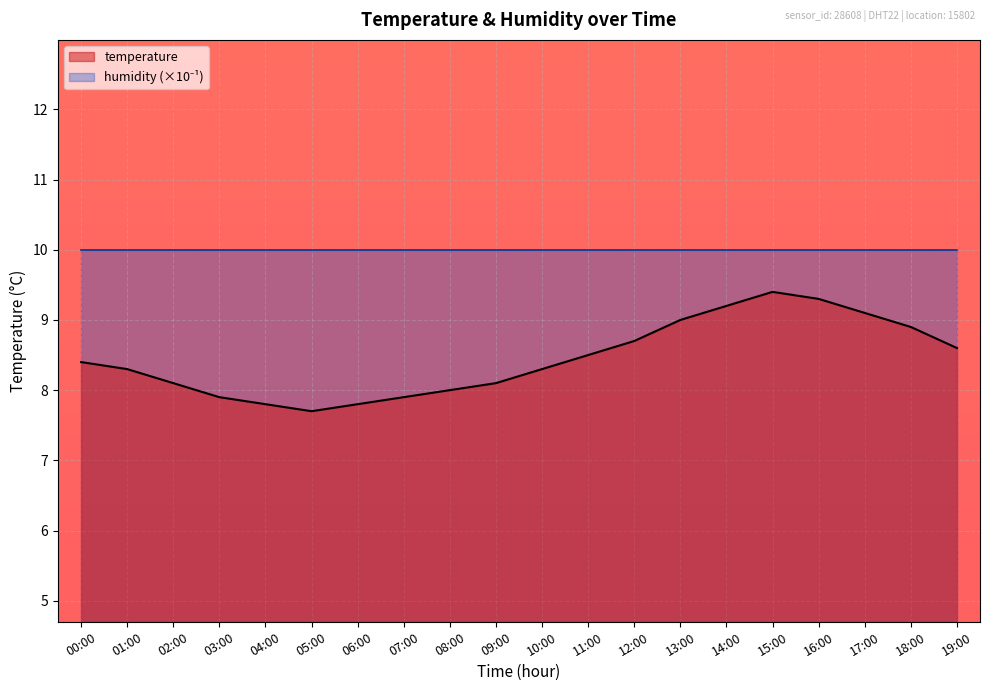

Rank the categories by value from highest to lowest.

15:00, 16:00, 14:00, 17:00, 13:00, 18:00, 12:00, 19:00, 11:00, 00:00, 01:00, 10:00, 02:00, 09:00, 08:00, 03:00, 07:00, 04:00, 06:00, 05:00